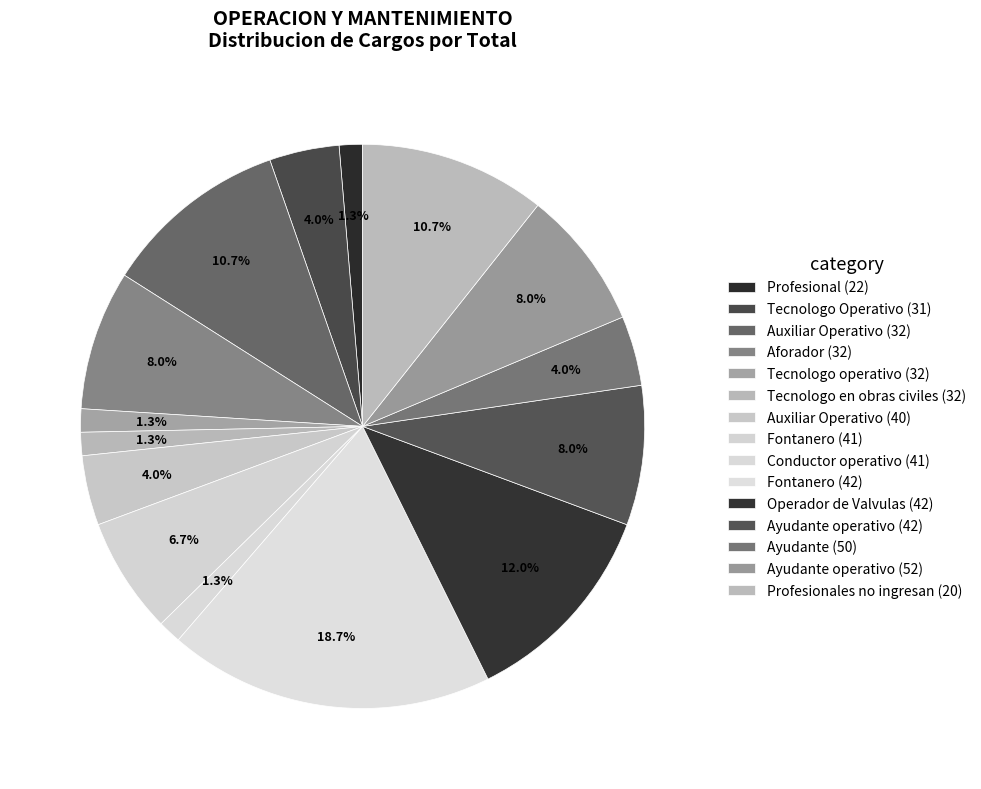

To the nearest percent, what percentage of the pie is Ayudante (50)?

4%